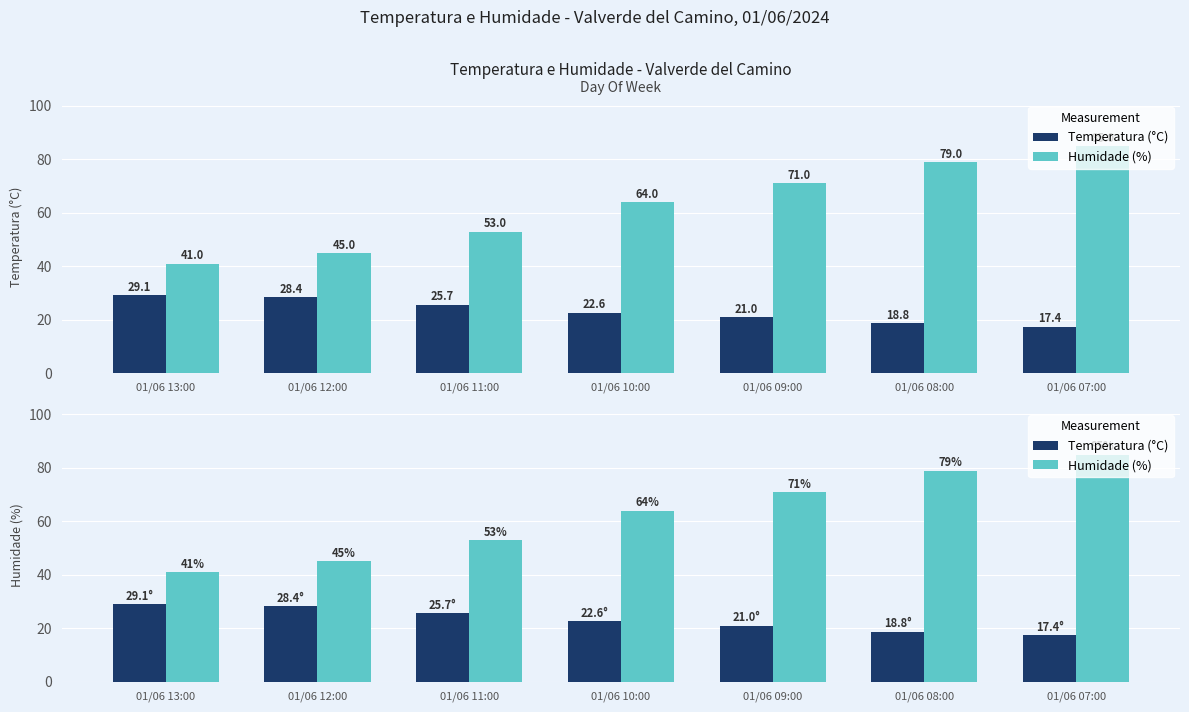

The Humidade (%) series shows 64.0 at 01/06 10:00. True or false?

True